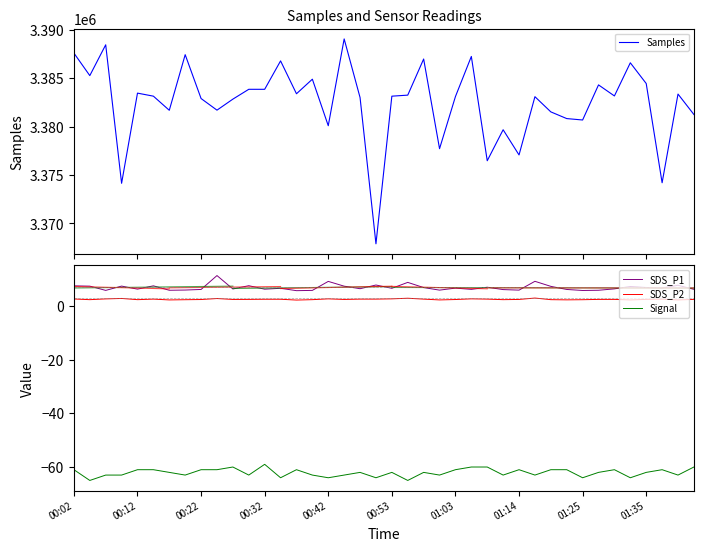

True or false: Samples has a value of 3383113.0 at 01:03.

True